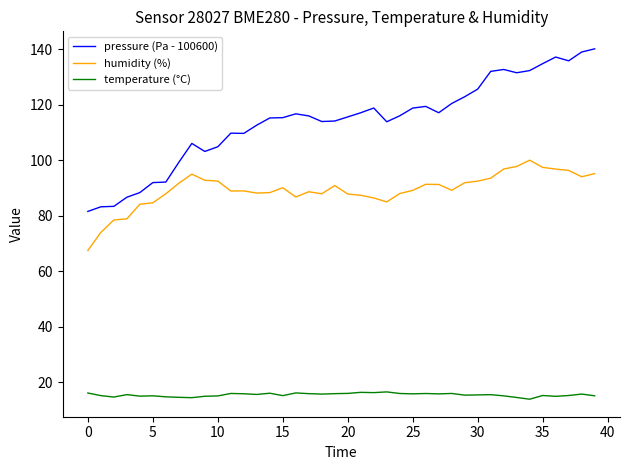

What is the minimum value for humidity (%)?

67.5